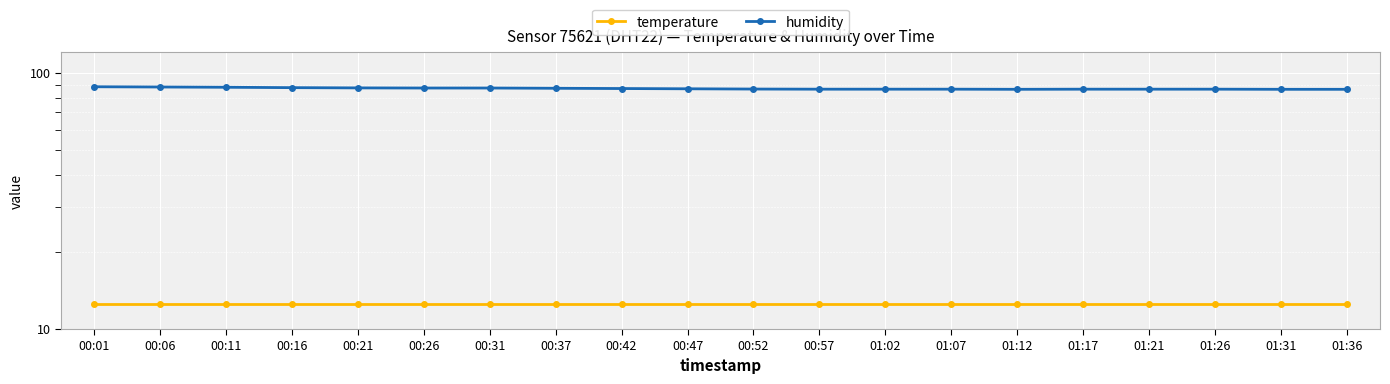

Read the temperature value at 01:02.

12.5